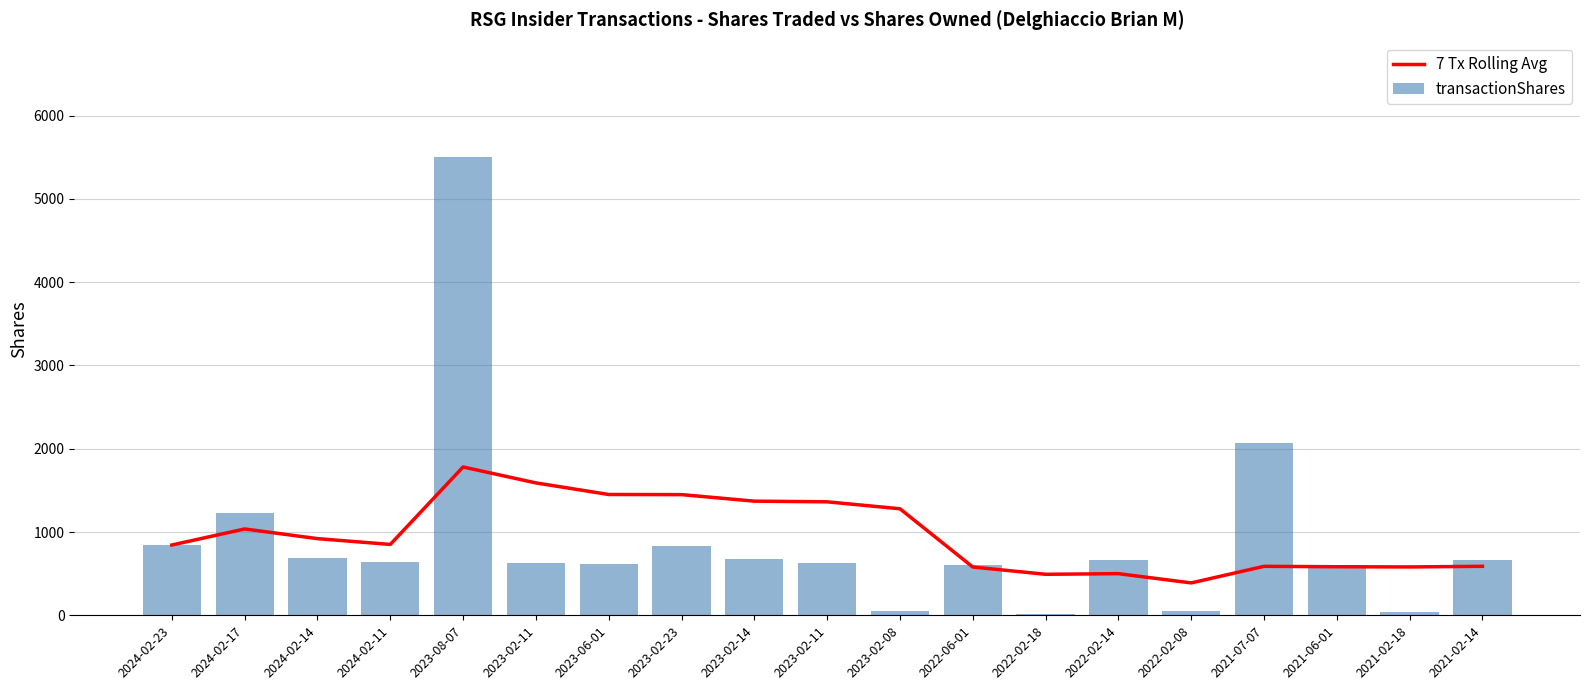

At which category does the chart reach its minimum across all series?

2022-02-18